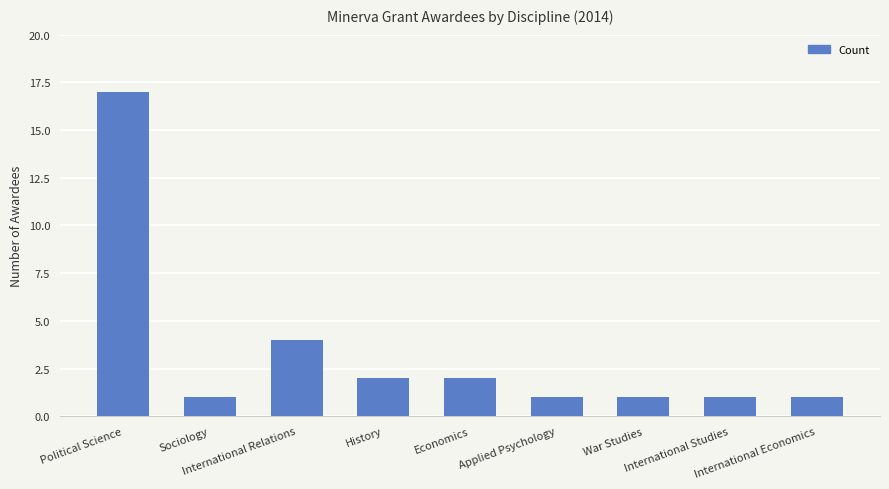

Reading left to right, transcribe all the data shown in this chart.

17	1	4	2	2	1	1	1	1